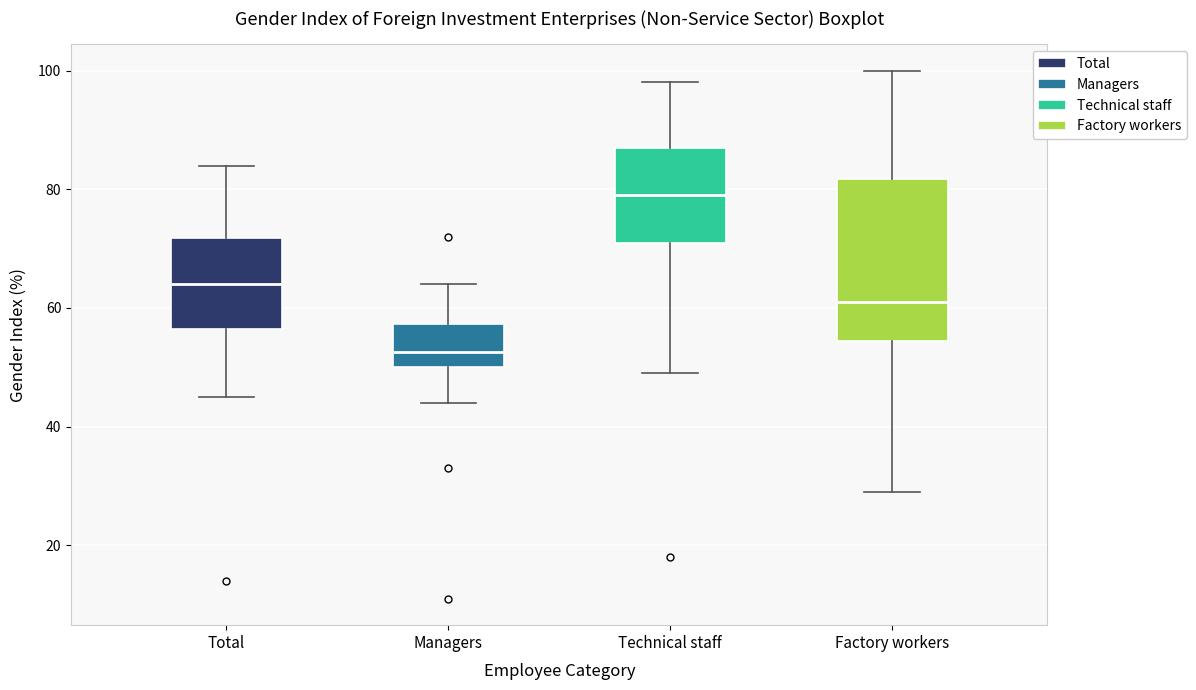

Where is the lower edge of the box for Total on the y-axis? The values are not printed on the chart, so give them approximately, as read against the axis.

56